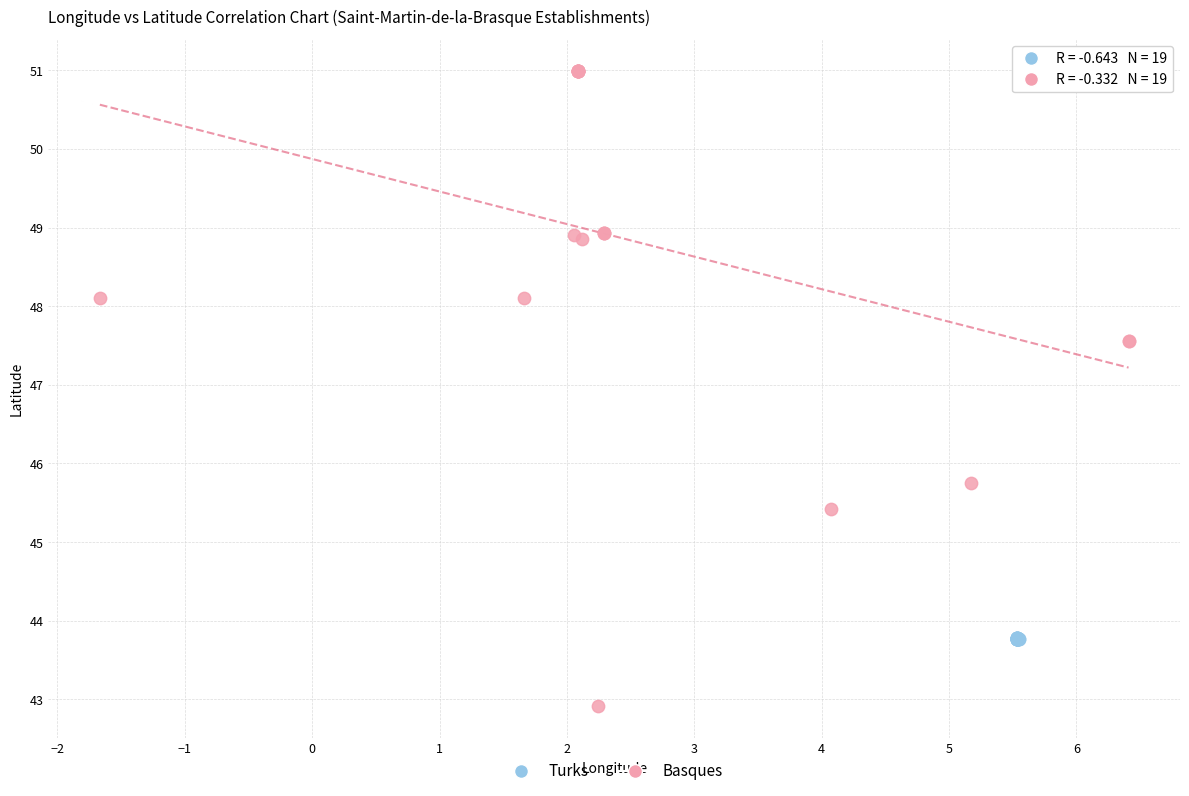

Which series contains the highest Y value?

Basques